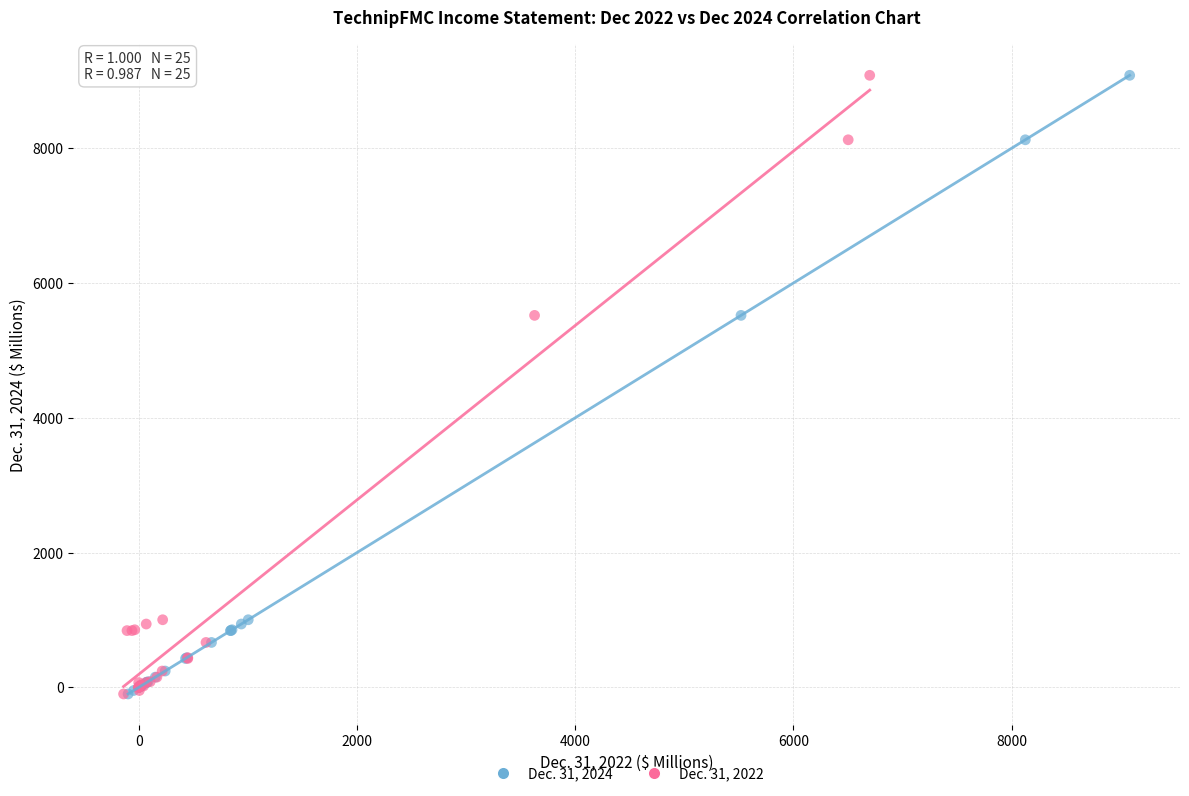

What are all the series names shown in the legend?

Dec. 31, 2024, Dec. 31, 2022